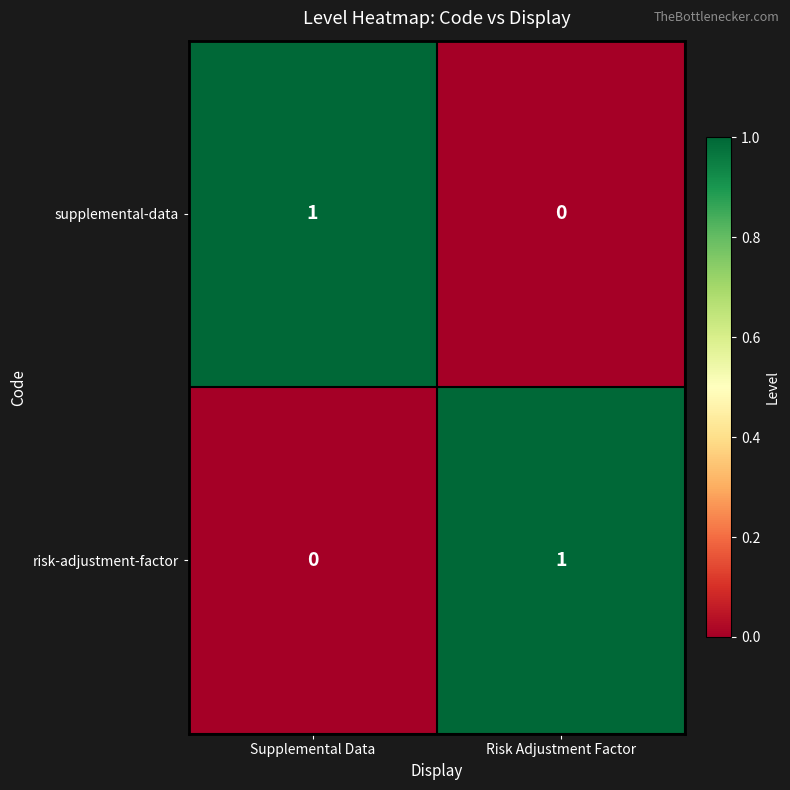

How many series are shown in this chart?

2